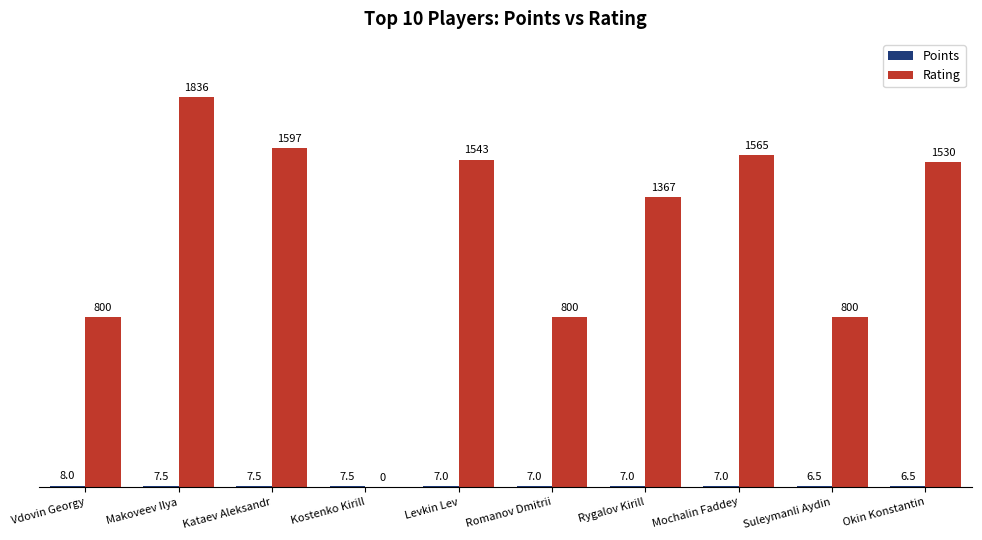

At which label does Rating reach its peak?

Makoveev Ilya